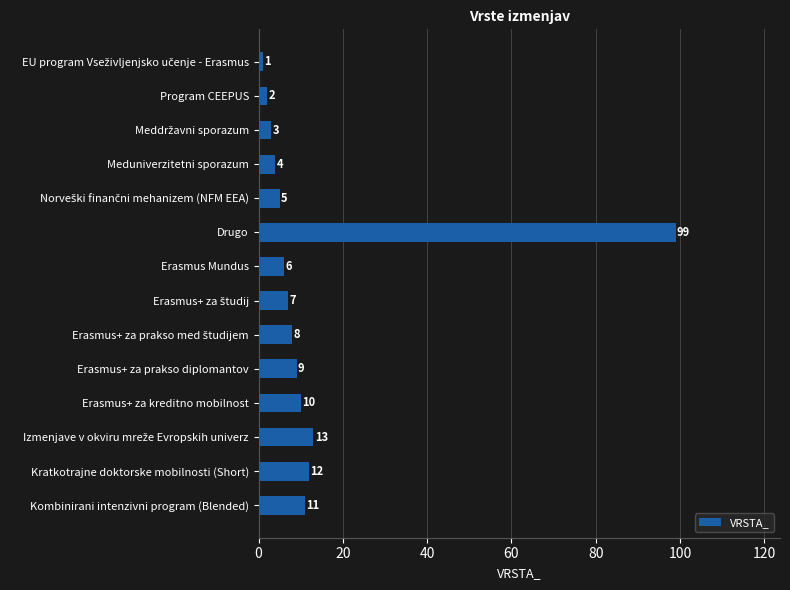

What is the label of the 8th bar from the bottom?

Erasmus Mundus